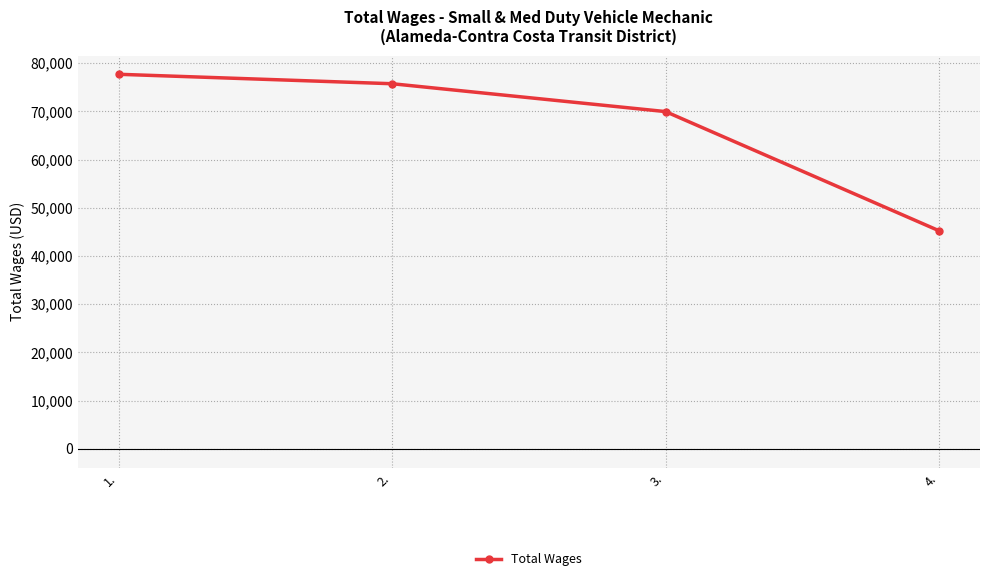

Reading right to left, extract all data points from this chart.

45255	69974	75754	77714